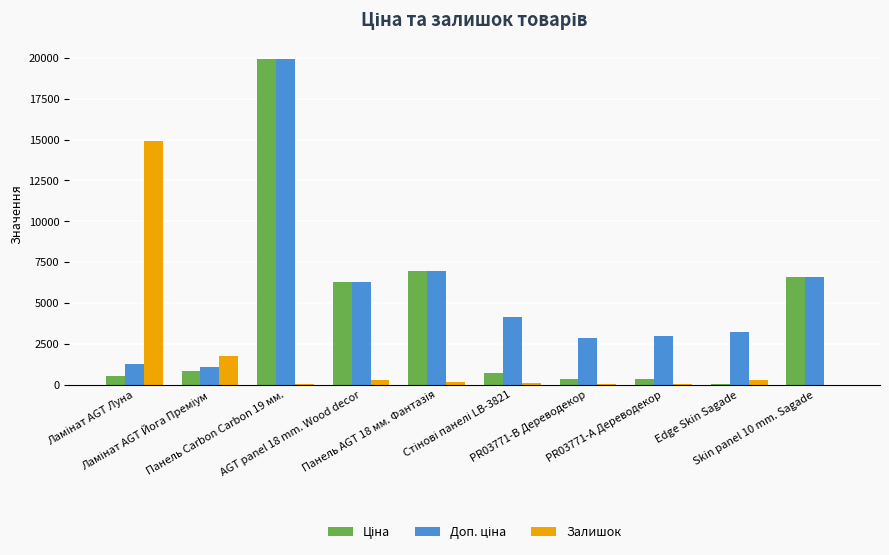

What is the sum of all Залишок values?

17496.0